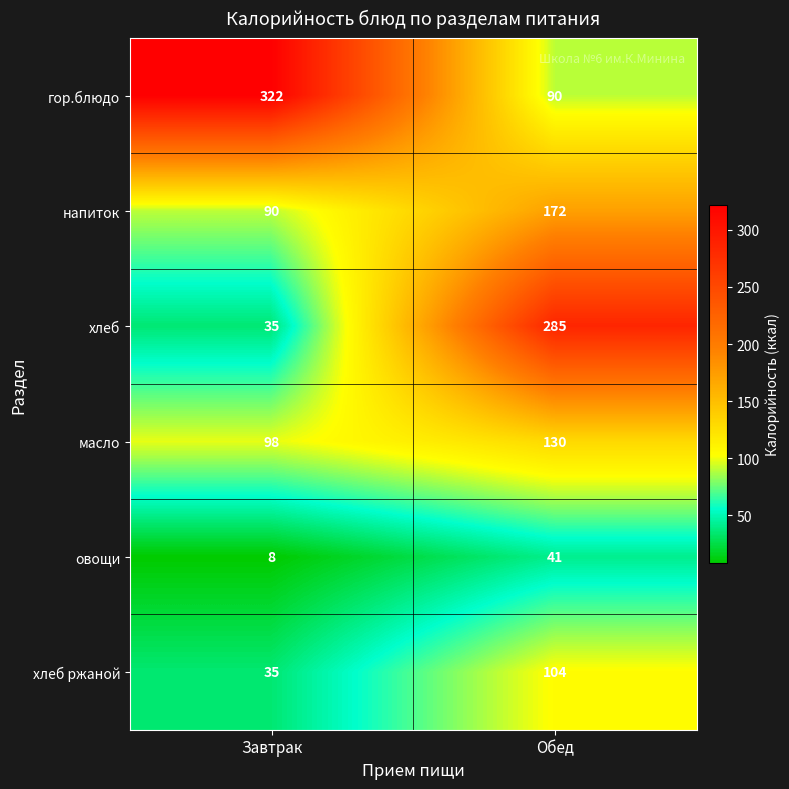

What is the difference between the гор.блюдо values at Завтрак and Обед?

232